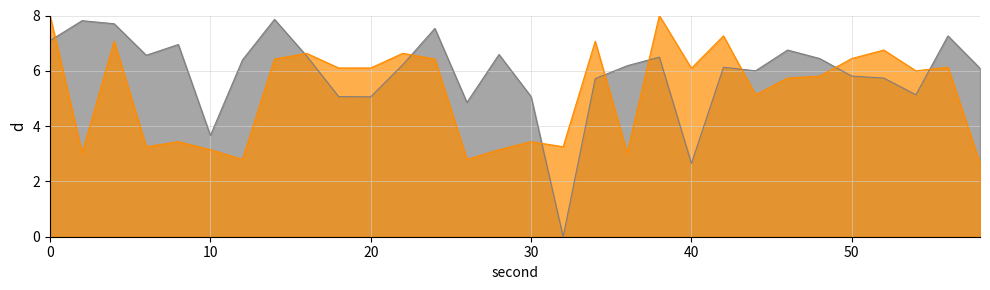

What is the sum of the intensity_series2 values at 32 and 46?

9.0